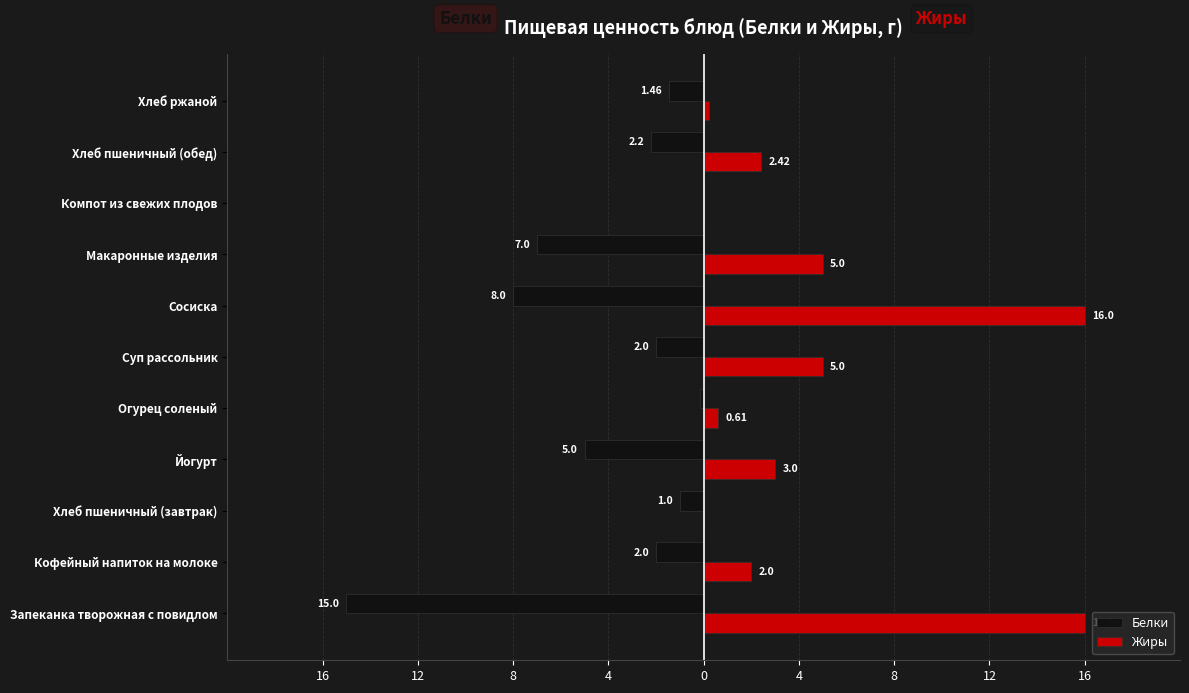

What are all the series names shown in the legend?

Белки, Жиры